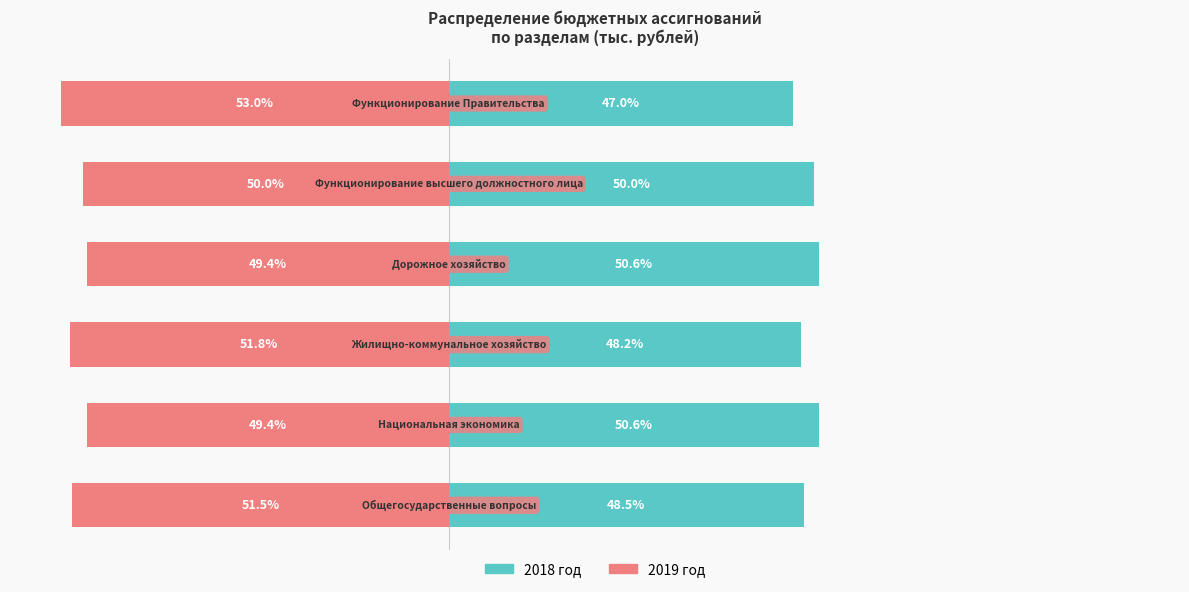

What is the average value of the 2019 год series?

-50.8